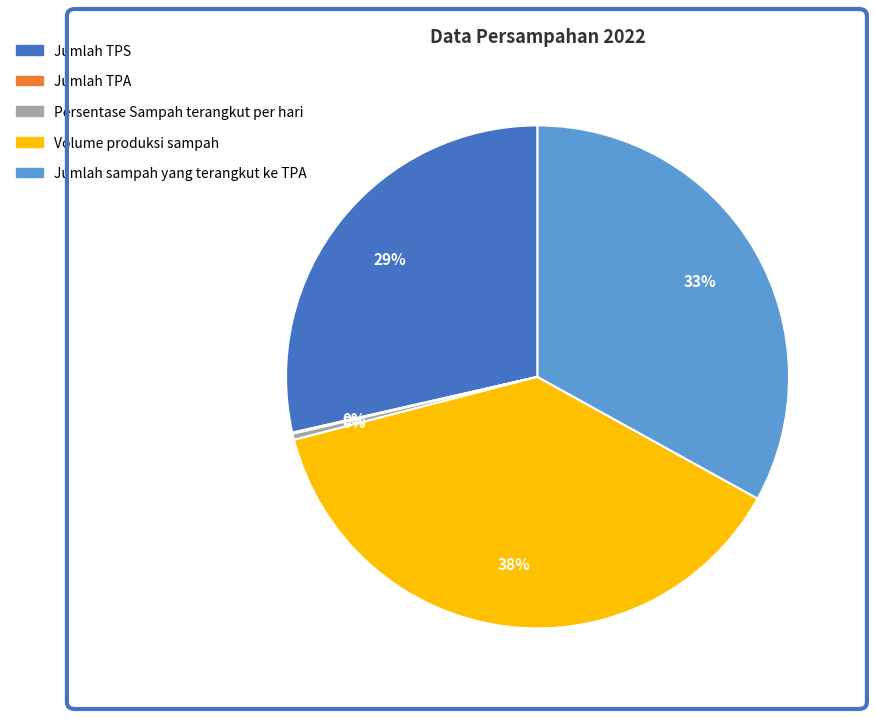

Between Persentase Sampah terangkut per hari and Jumlah sampah yang terangkut ke TPA, which is larger?

Jumlah sampah yang terangkut ke TPA